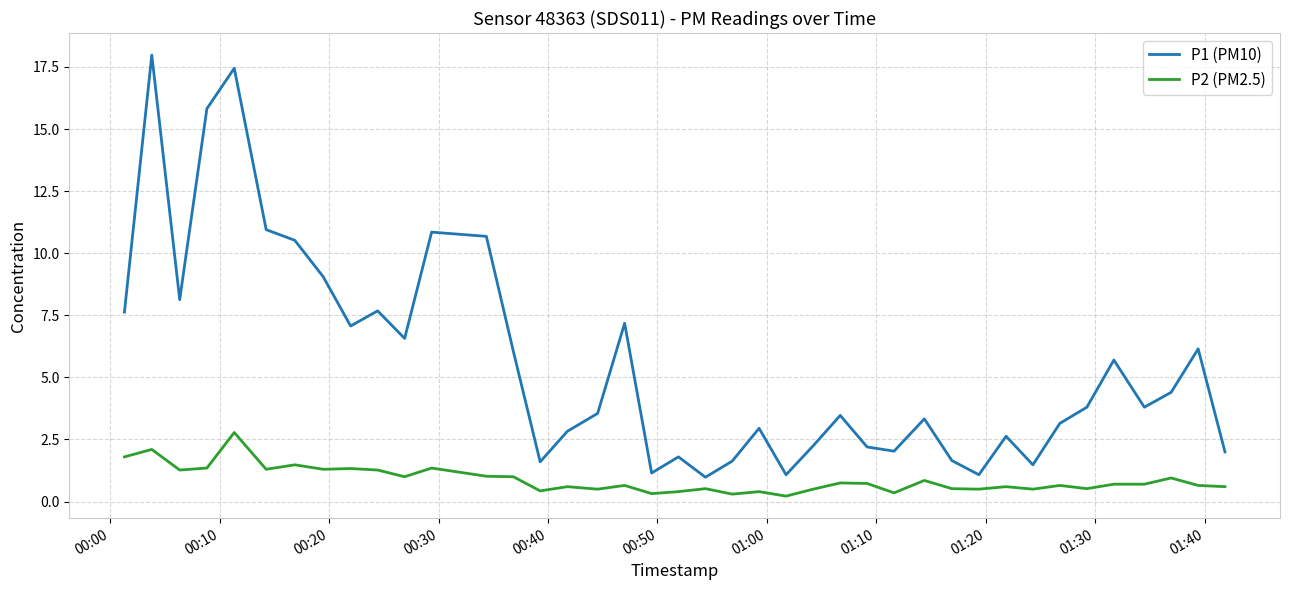

Does the chart have visible grid lines?

Yes